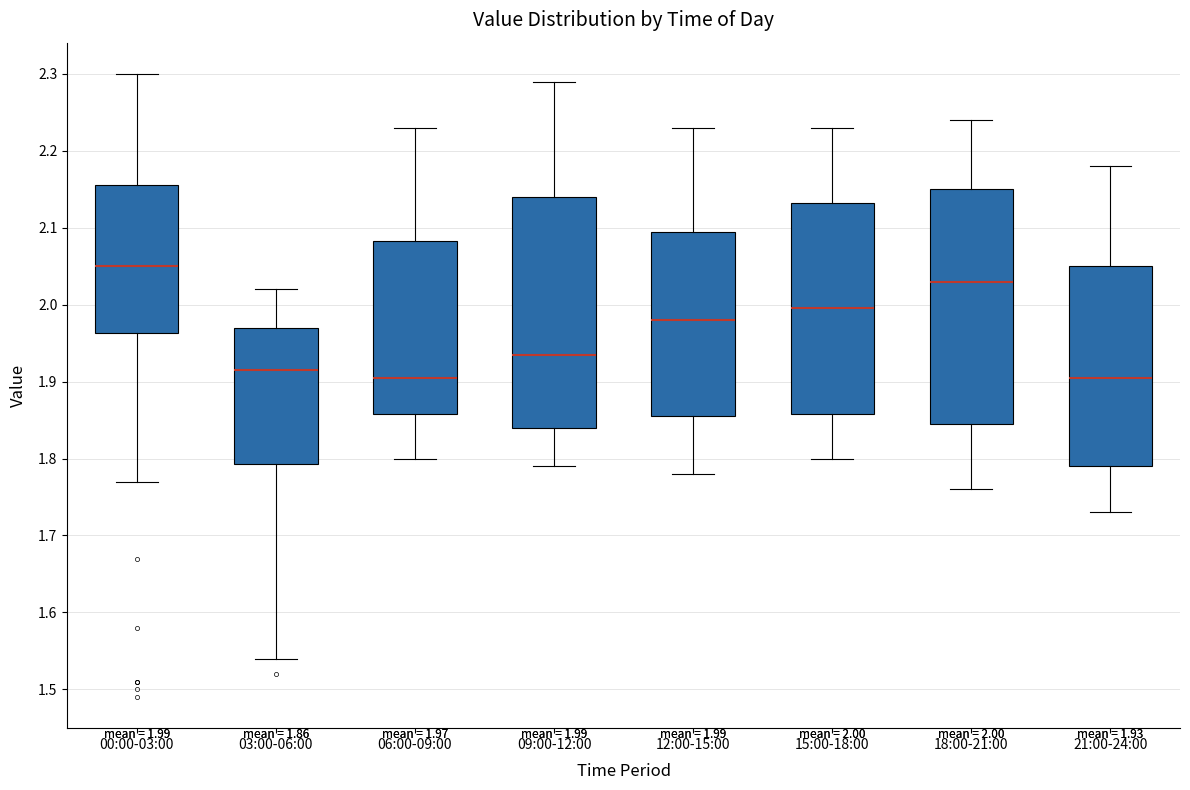

Which box's median line is the highest?

00:00-03:00